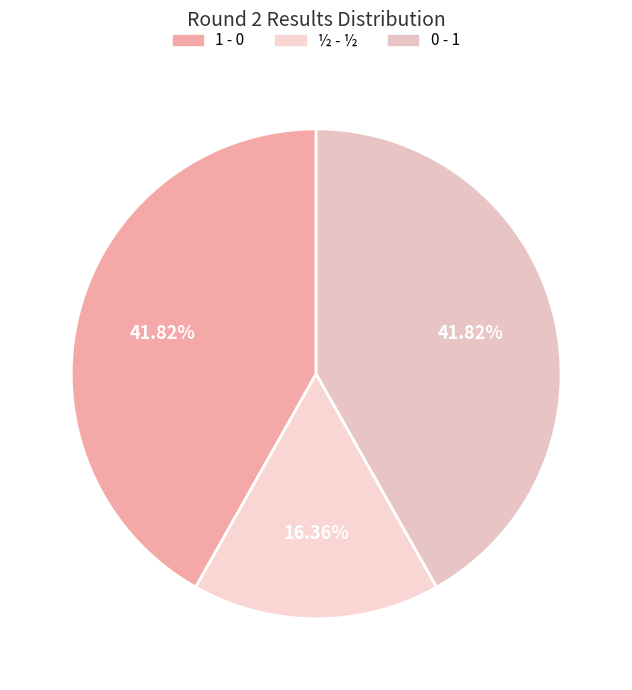

To the nearest percent, what is the average slice percentage?

33%